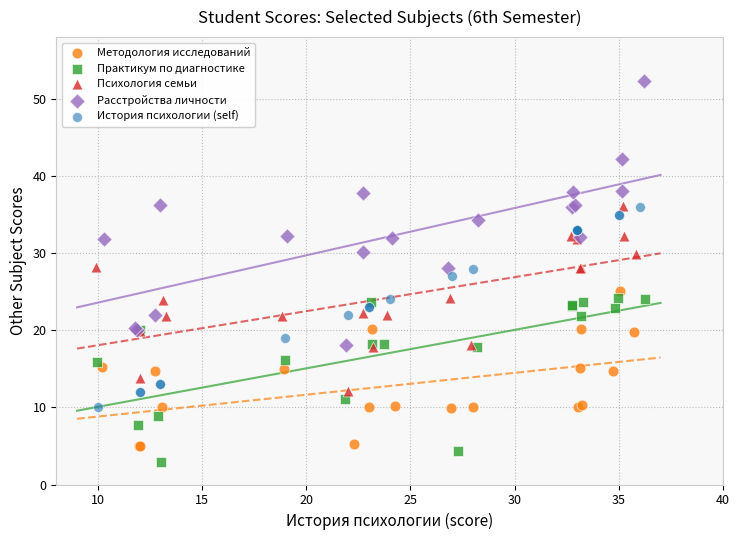

What are all the series names shown in the legend?

Методология исследований, Практикум по диагностике, Психология семьи, Расстройства личности, История психологии (self)